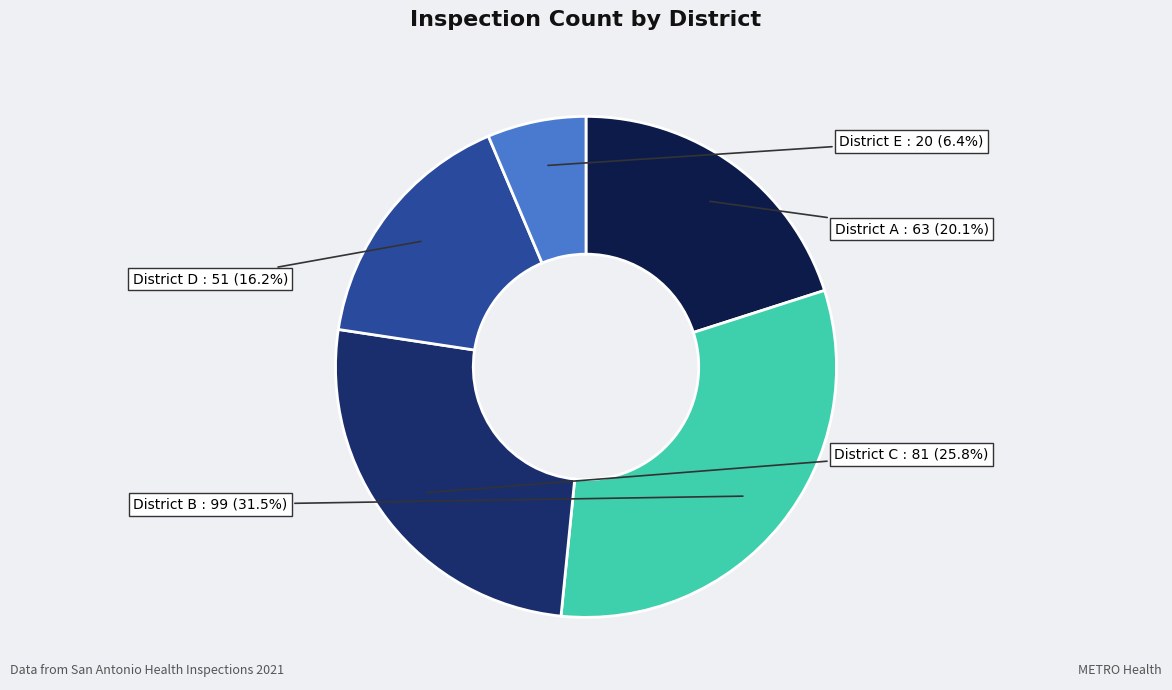

Does any single category account for the majority?

No